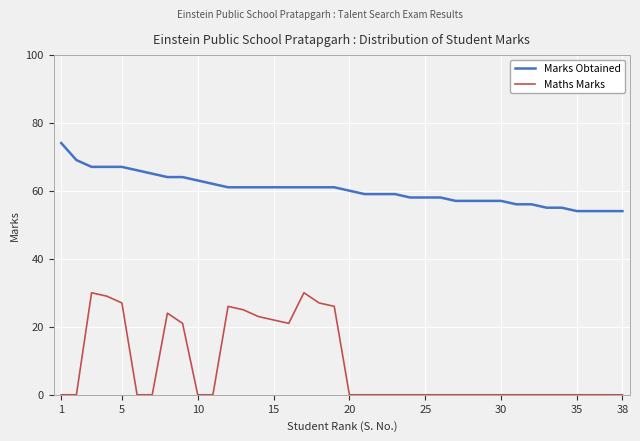

At how many categories does at least one series exceed 51?

38